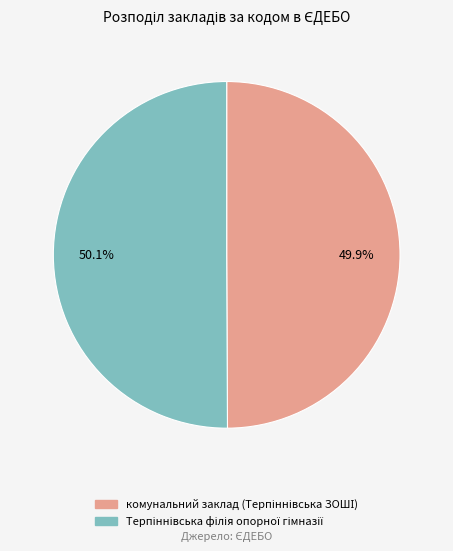

Is there a majority slice in this chart?

Yes